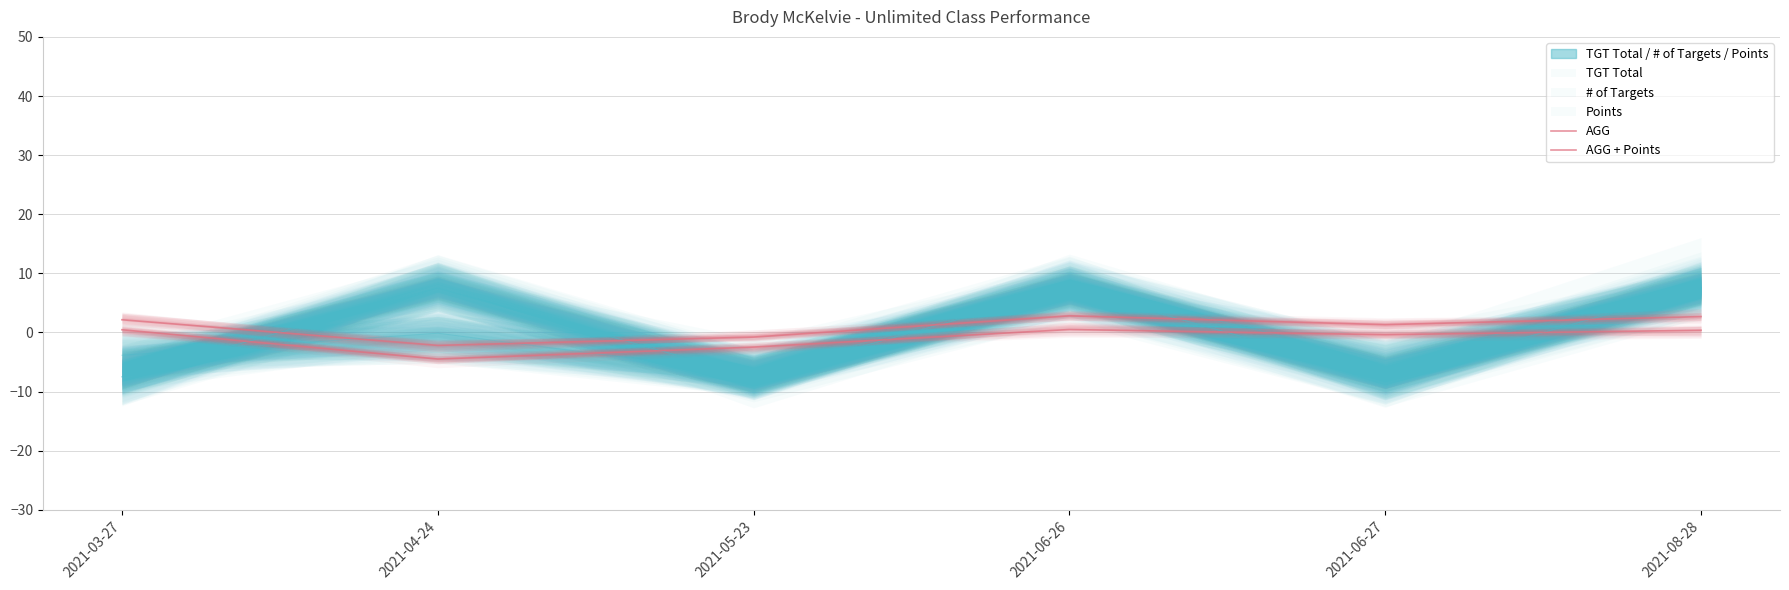

How many interior local peaks does the AGG + Points series have?

1